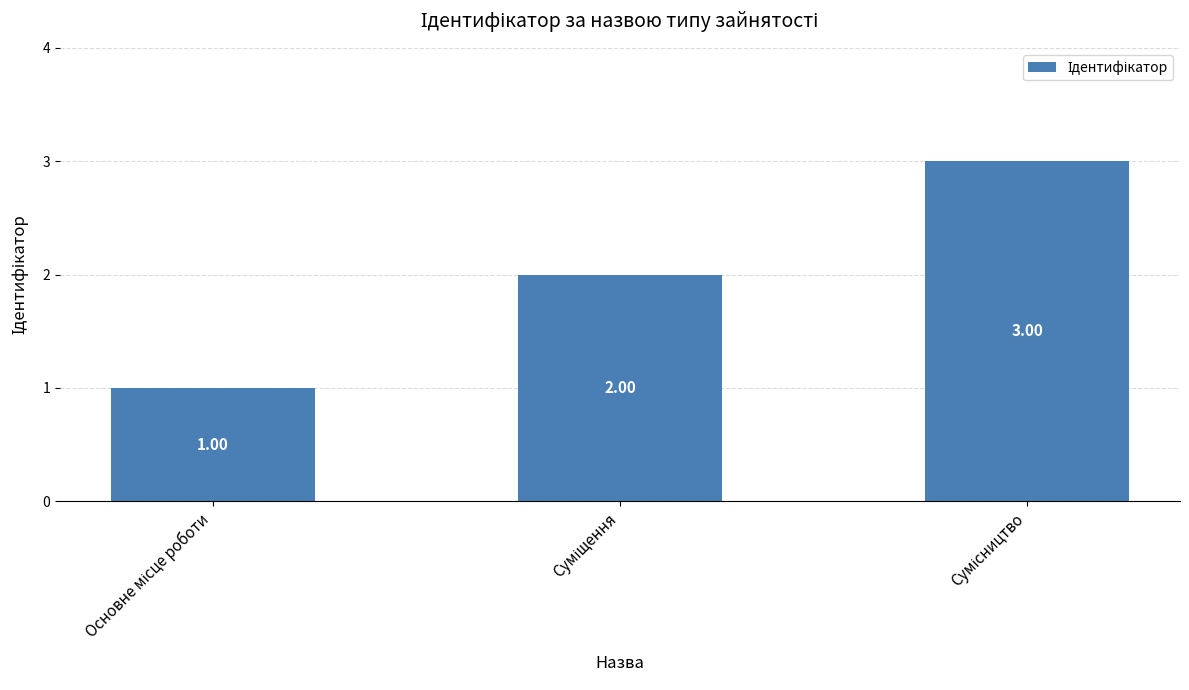

What is the sum of all values?

6